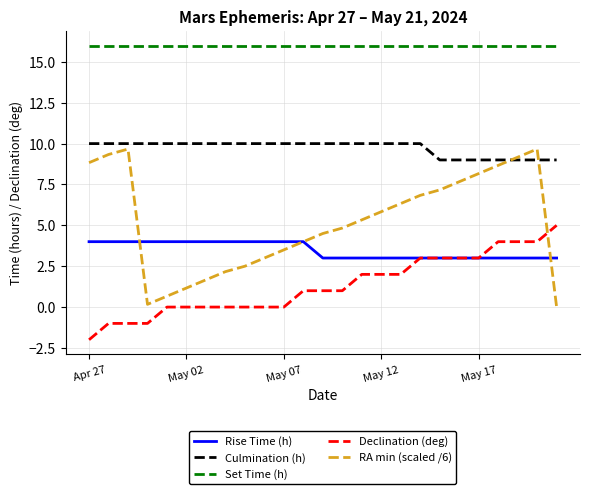

True or false: RA min (scaled /6) and Set Time (h) cross at least once.

False